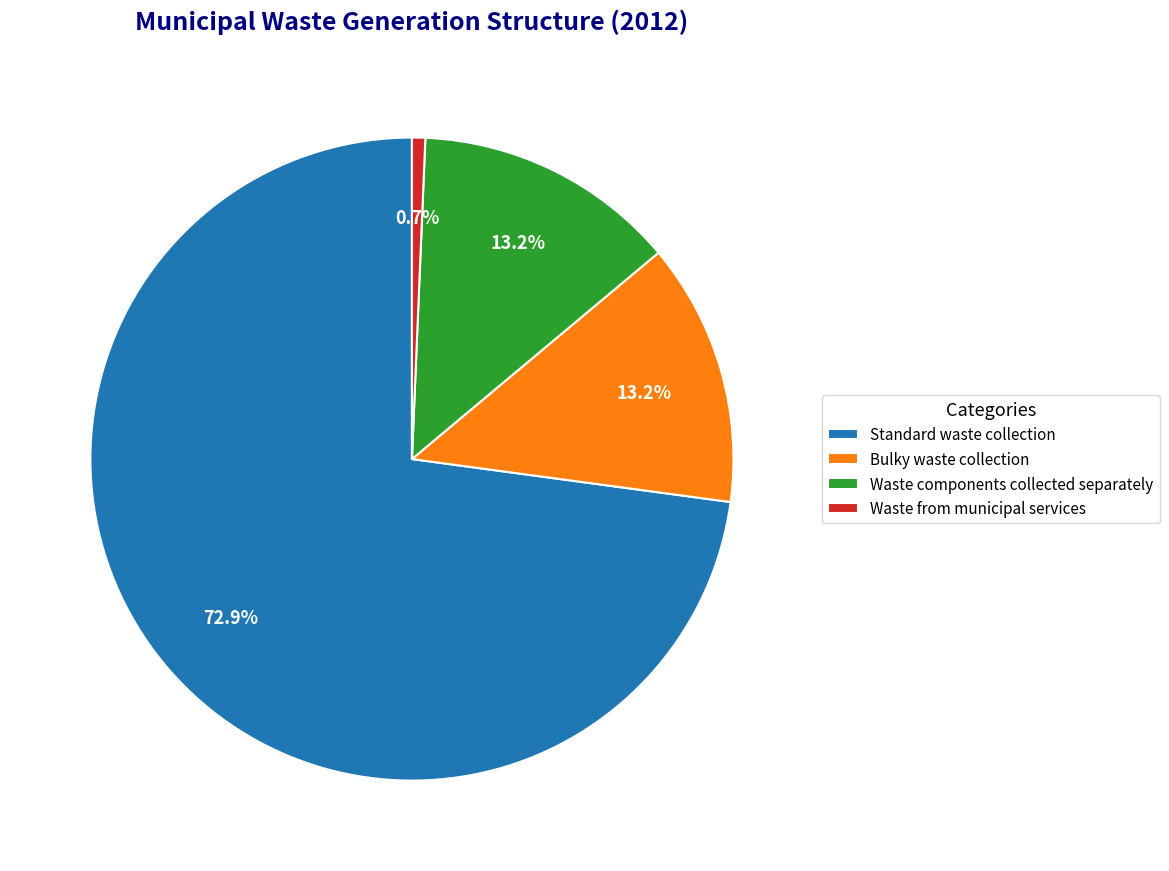

Is it true that Bulky waste collection is 13% of the pie?

True